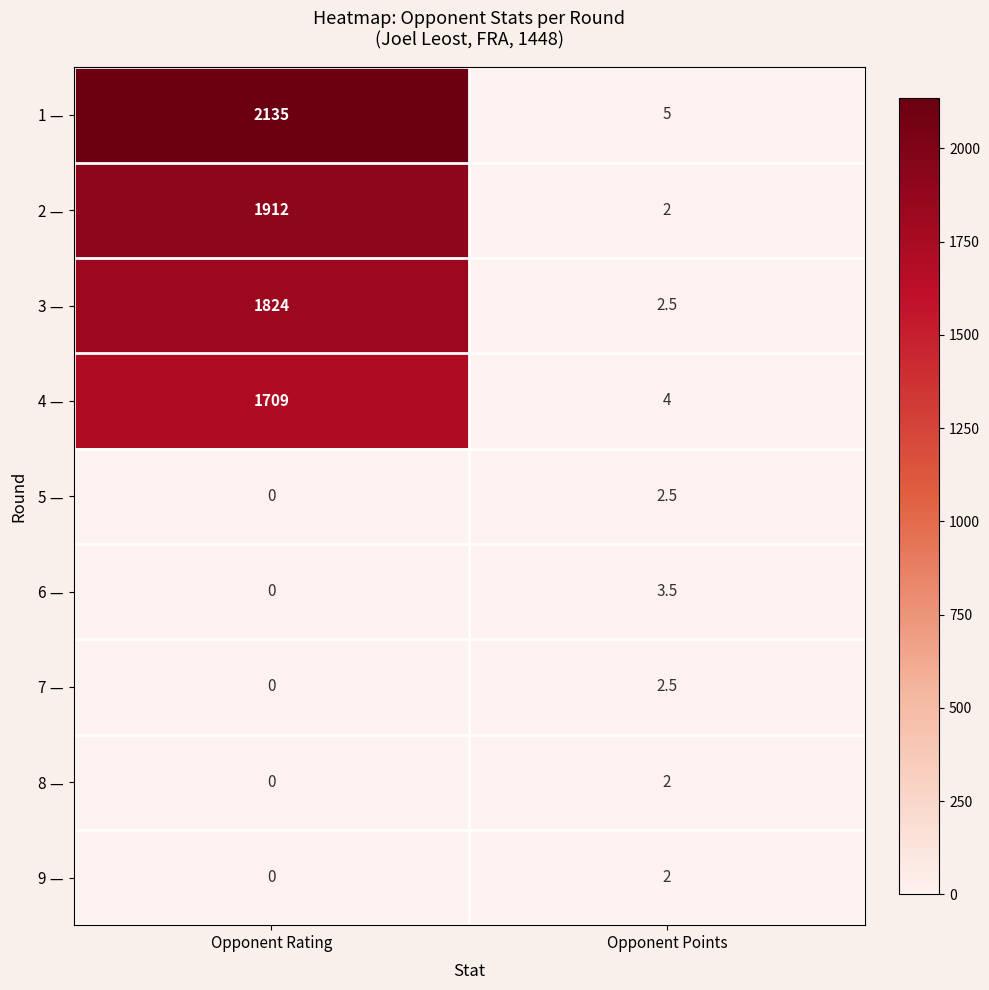

What is the sum of all 2 — values?

1914.0